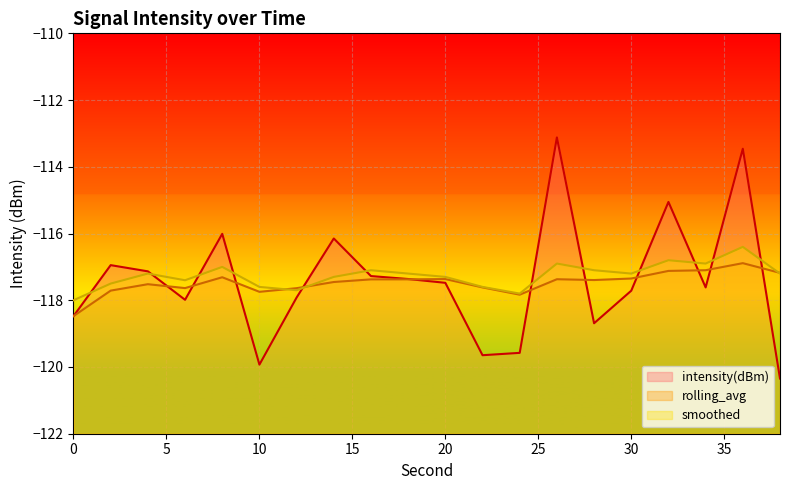

The value of rolling_avg at 12 is -178.5. True or false?

False